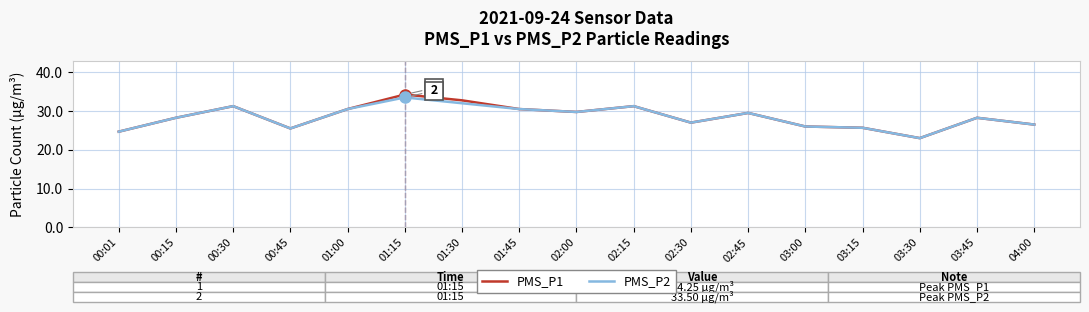

What is the lowest value of the PMS_P2 series?

23.0